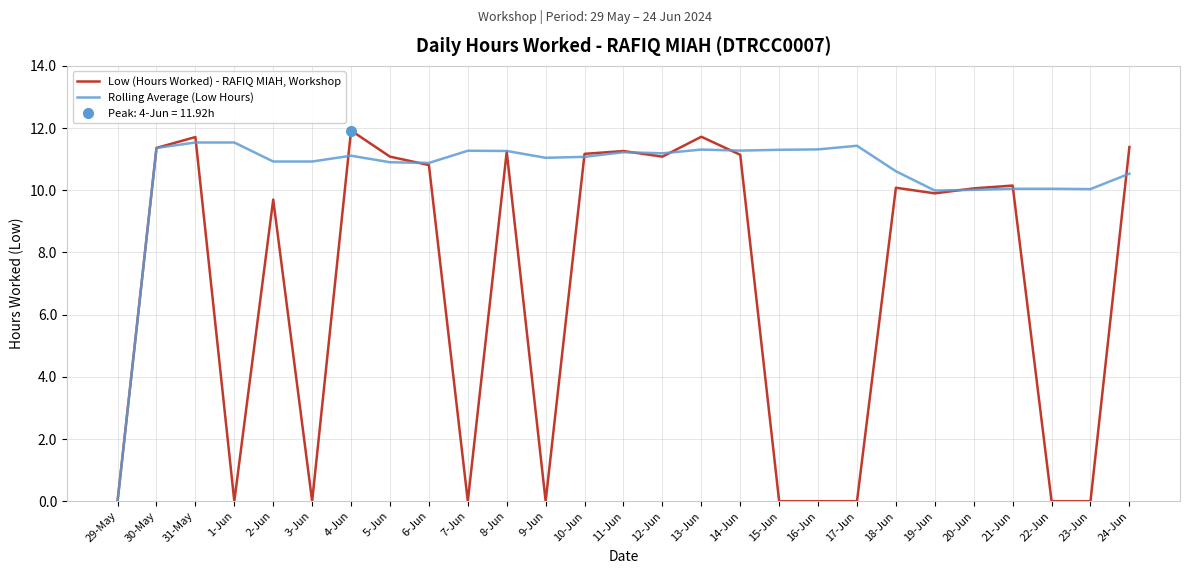

At which label does Low (Hours Worked) - RAFIQ MIAH, Workshop first exceed 10?

30-May